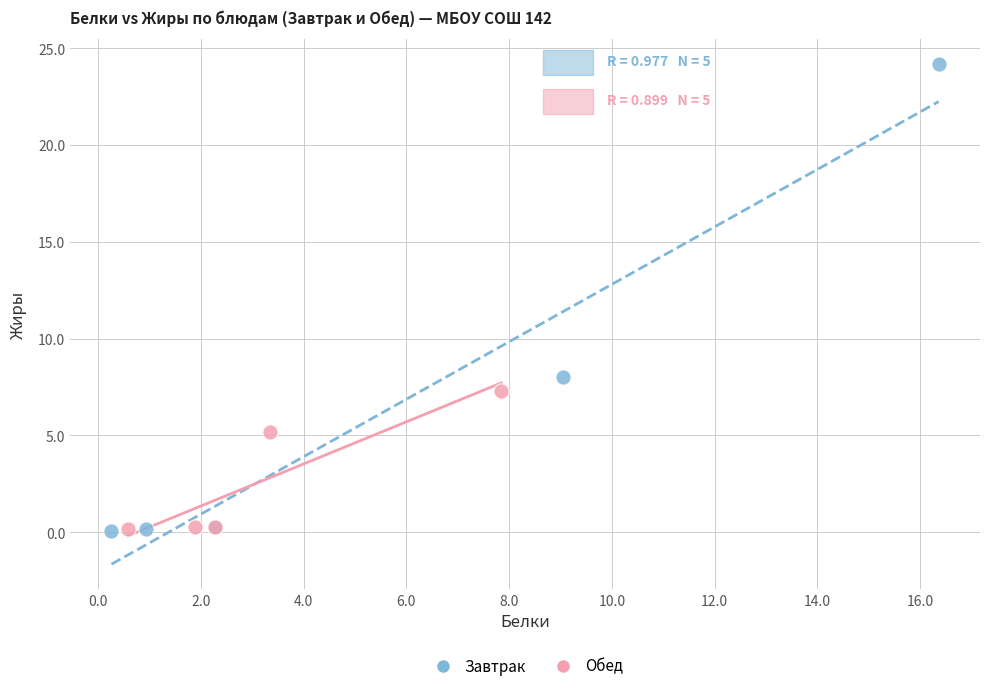

Which series has the widest spread of Y values?

Завтрак